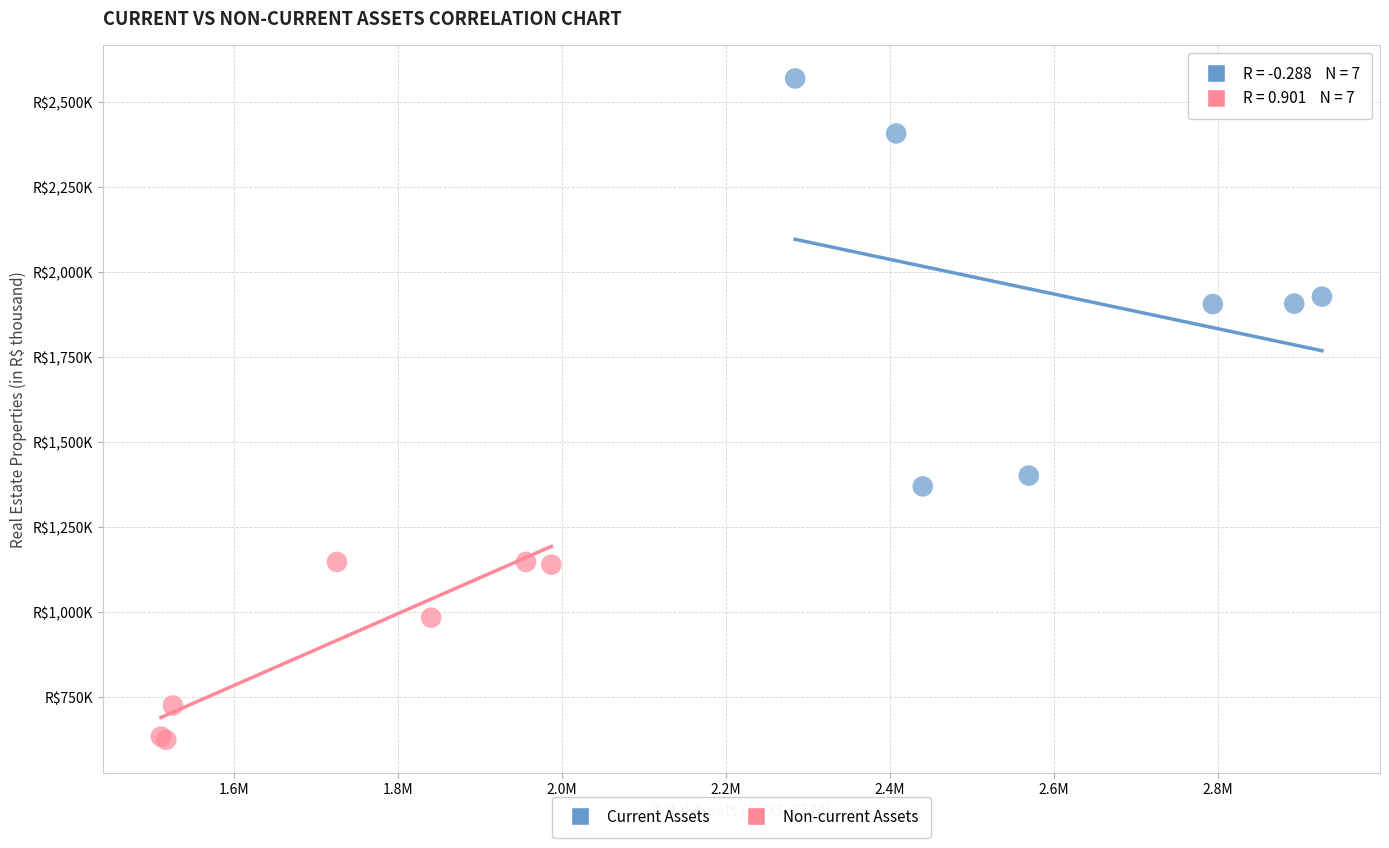

Which series contains the highest Y value?

Current Assets